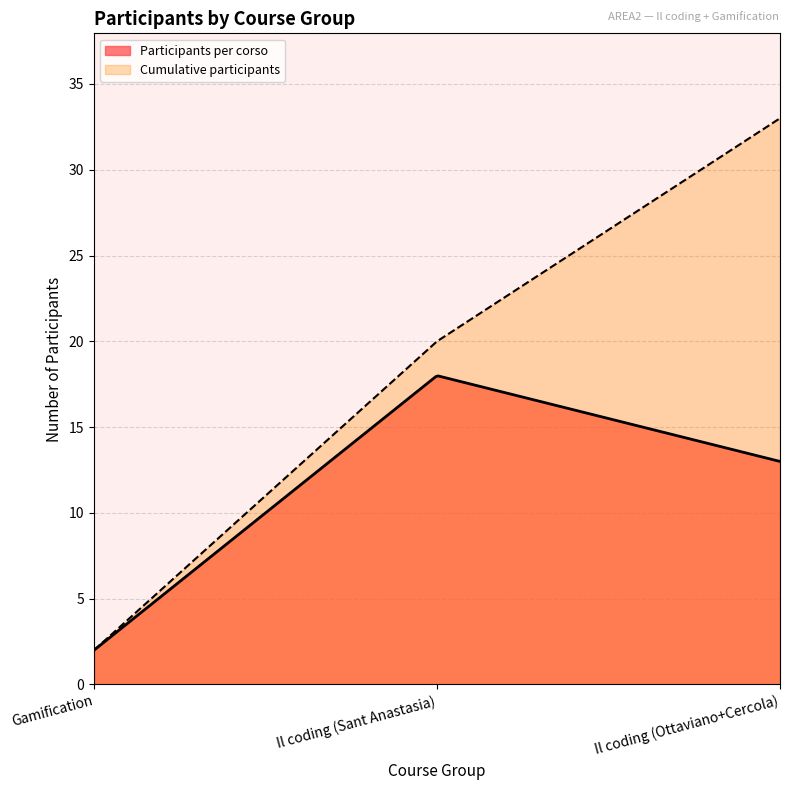

Reading left to right, transcribe all the data shown in this chart.

Gamification=2	Il coding (Sant Anastasia)=18	Il coding (Ottaviano+Cercola)=13